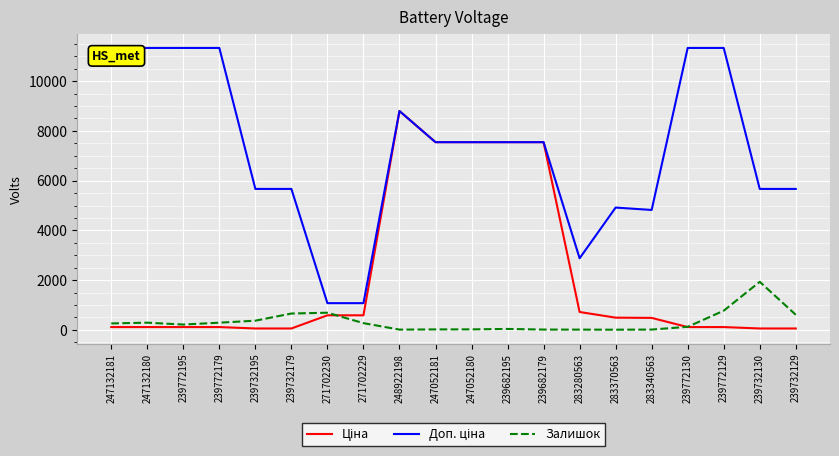

True or false: Залишок has more than 2 points higher than both neighbors.

True